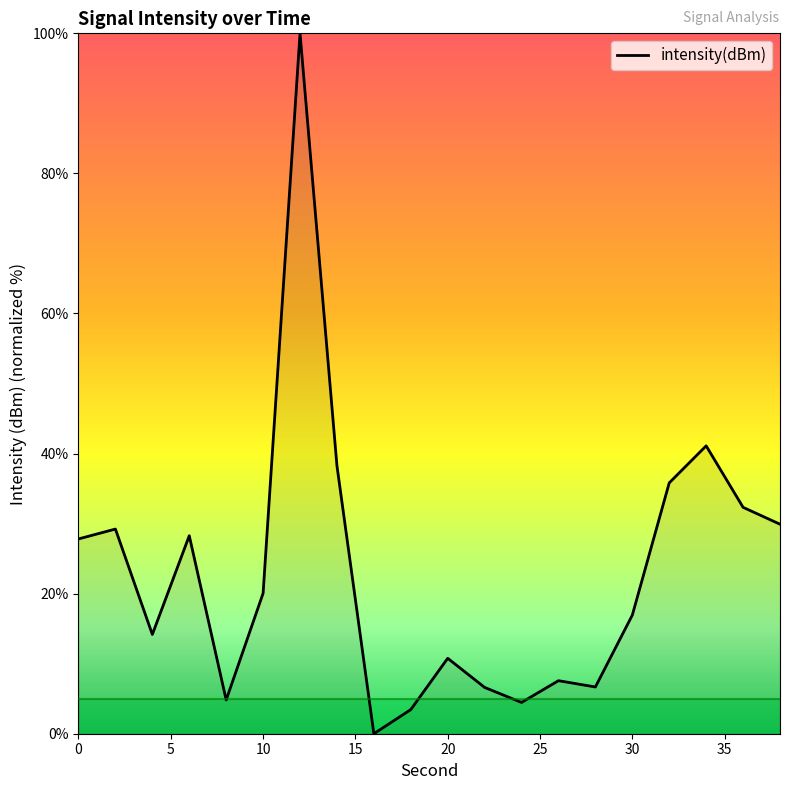

What is the maximum value shown in the chart?

100.0